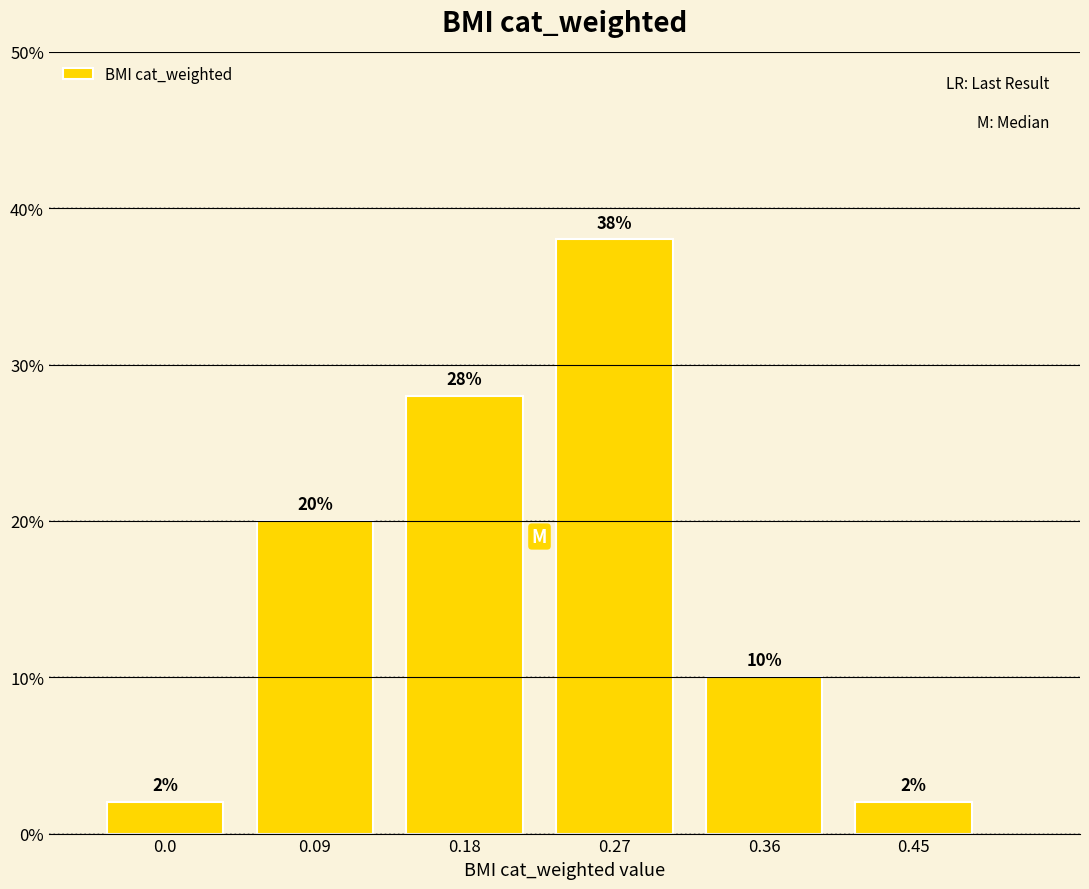

Reading left to right, transcribe all the data shown in this chart.

2.0	20.0	28.0	38.0	10.0	2.0